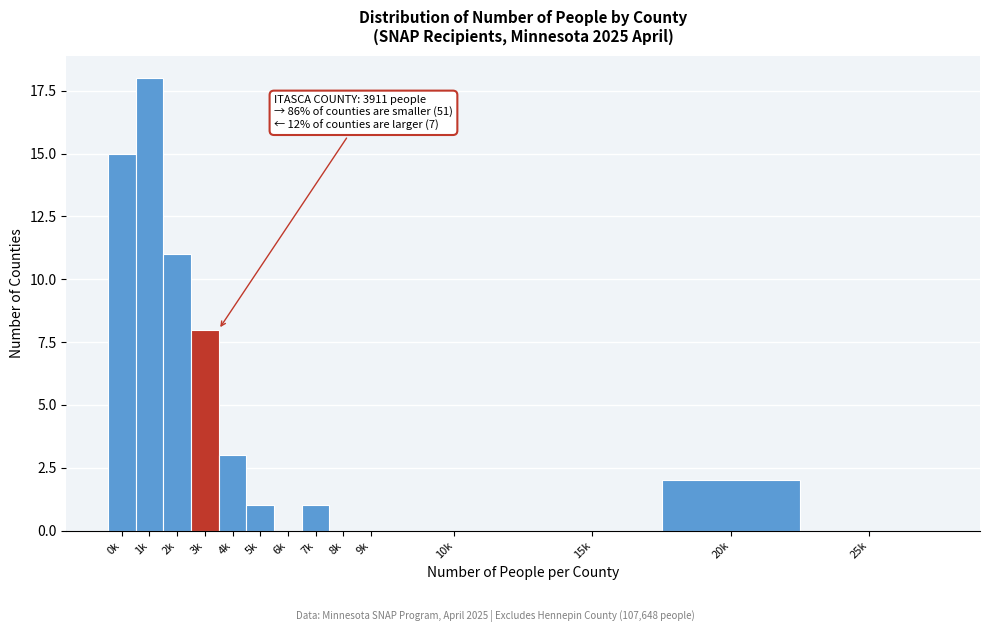

Reading right to left, what are all the values shown in this chart?

25k=0	20k=2	15k=0	10k=0	9k=0	8k=0	7k=1	6k=0	5k=1	4k=3	3k=8	2k=11	1k=18	0k=15